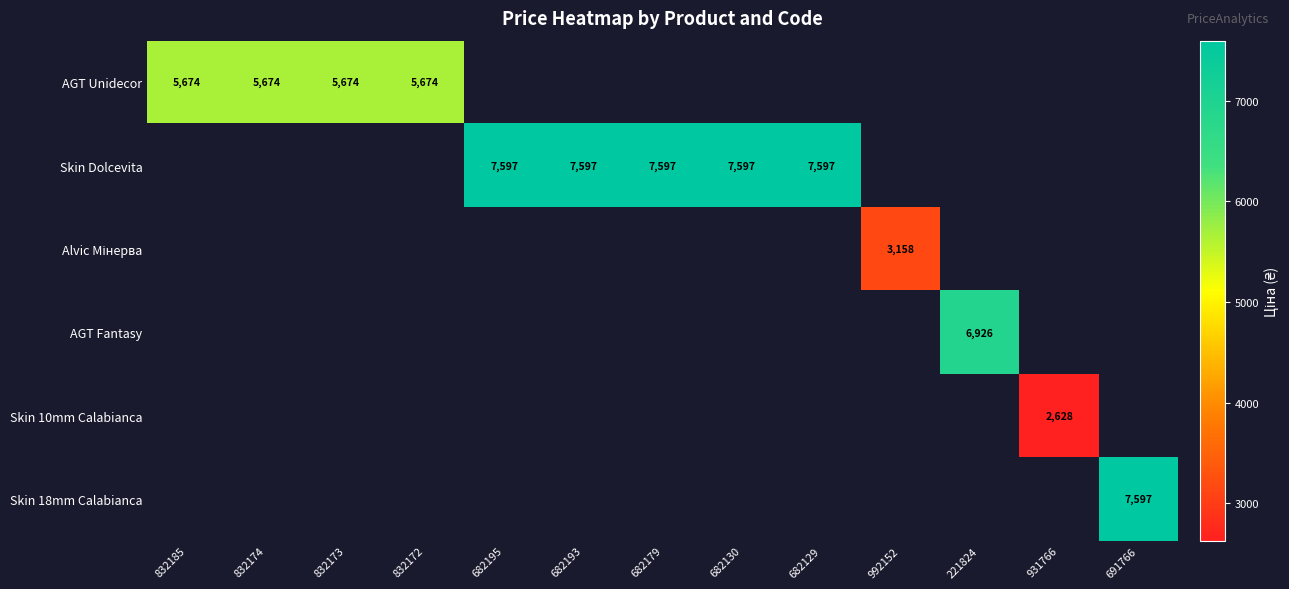

The AGT Fantasy series shows 10363.6 at 221824. True or false?

False